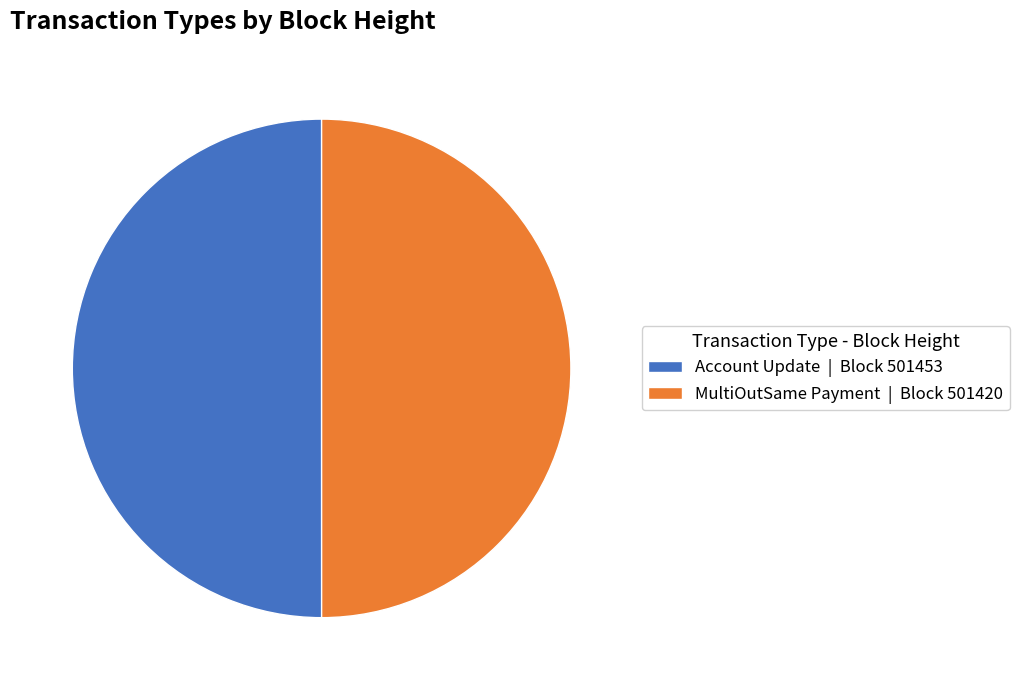

Combined, do Account Update | Block 501453 and MultiOutSame Payment | Block 501420 account for over 50%?

Yes